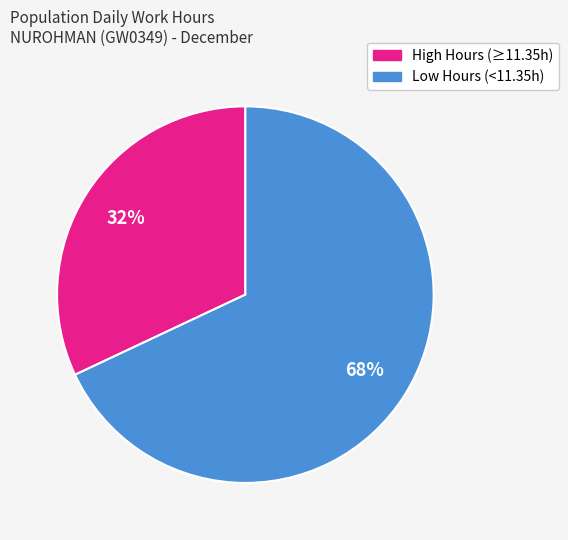

To the nearest percent, what is the average slice percentage?

50%